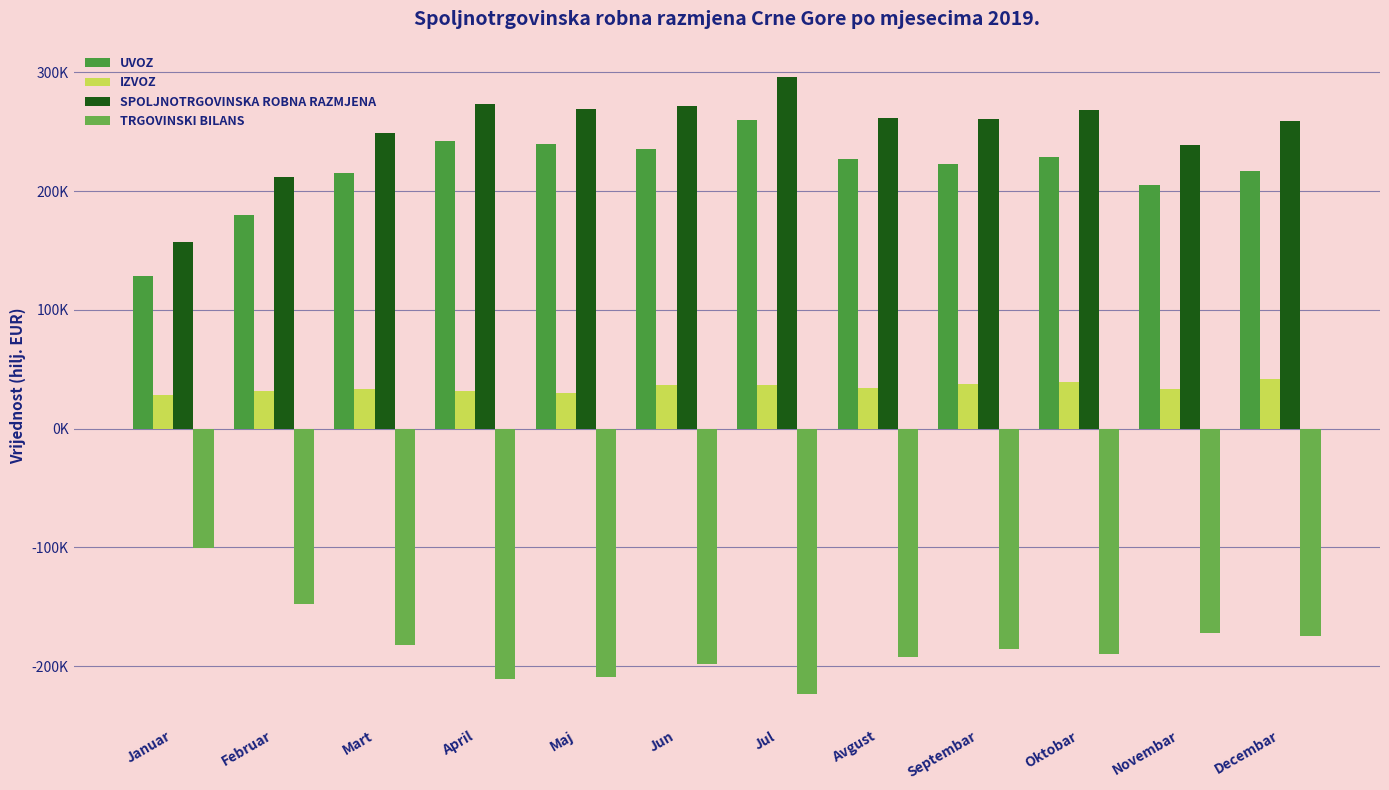

Does the chart contain any negative values?

Yes